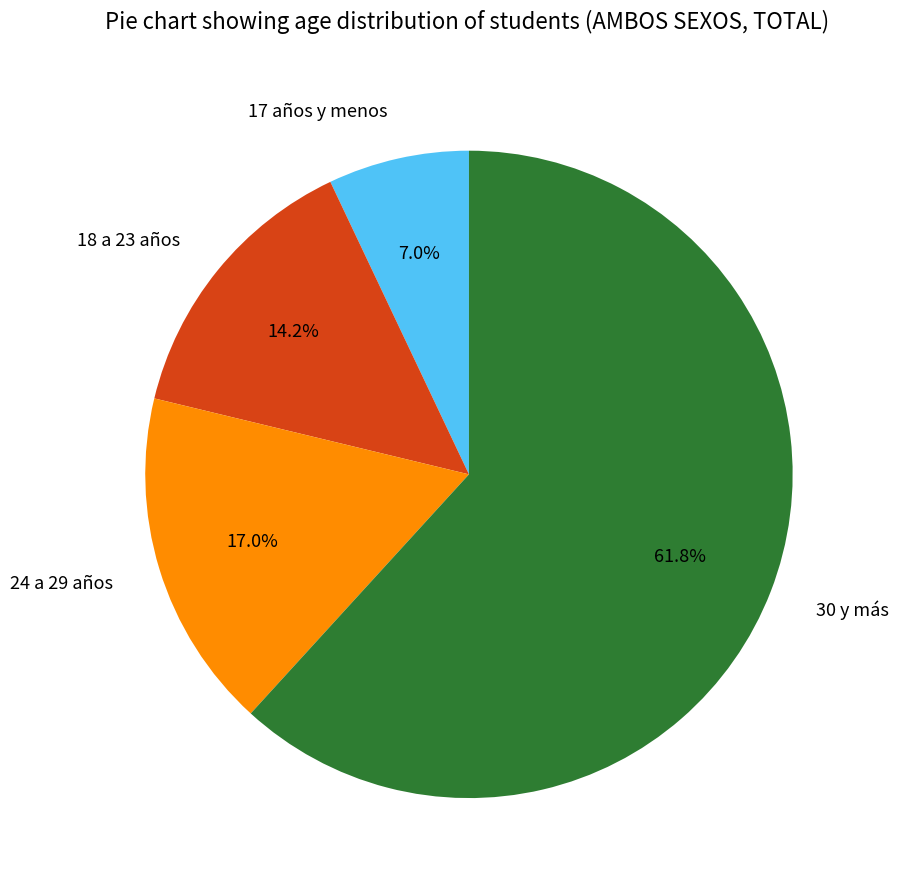

Does 18 a 23 años account for over 50% of the chart?

No